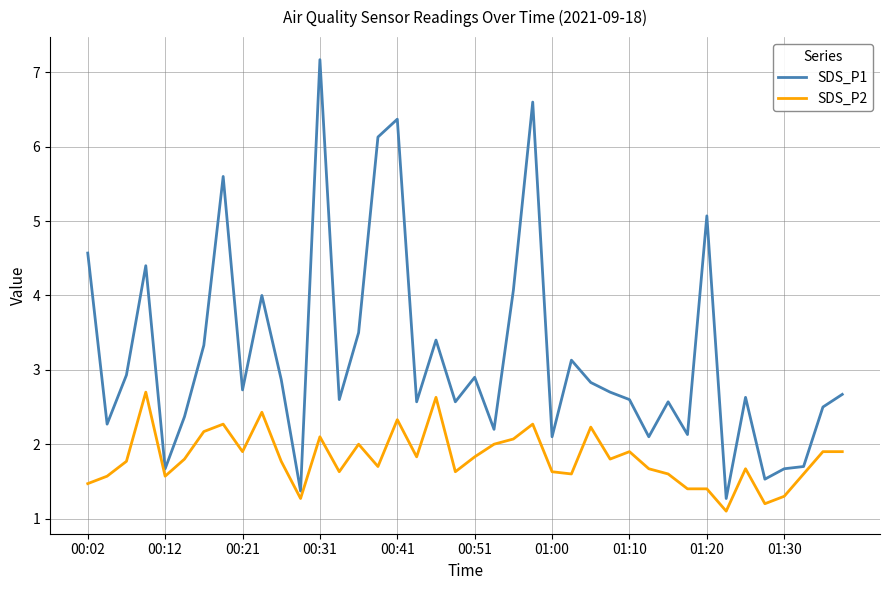

Which series has the largest range (max minus min)?

SDS_P1